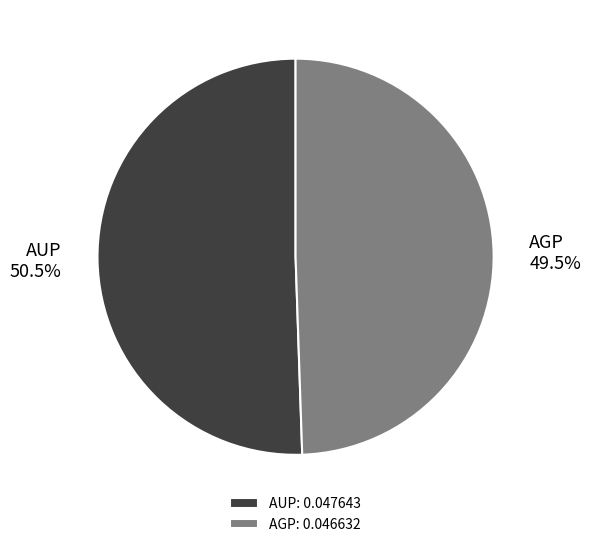

How much of the chart is everything except AUP?

49.5%